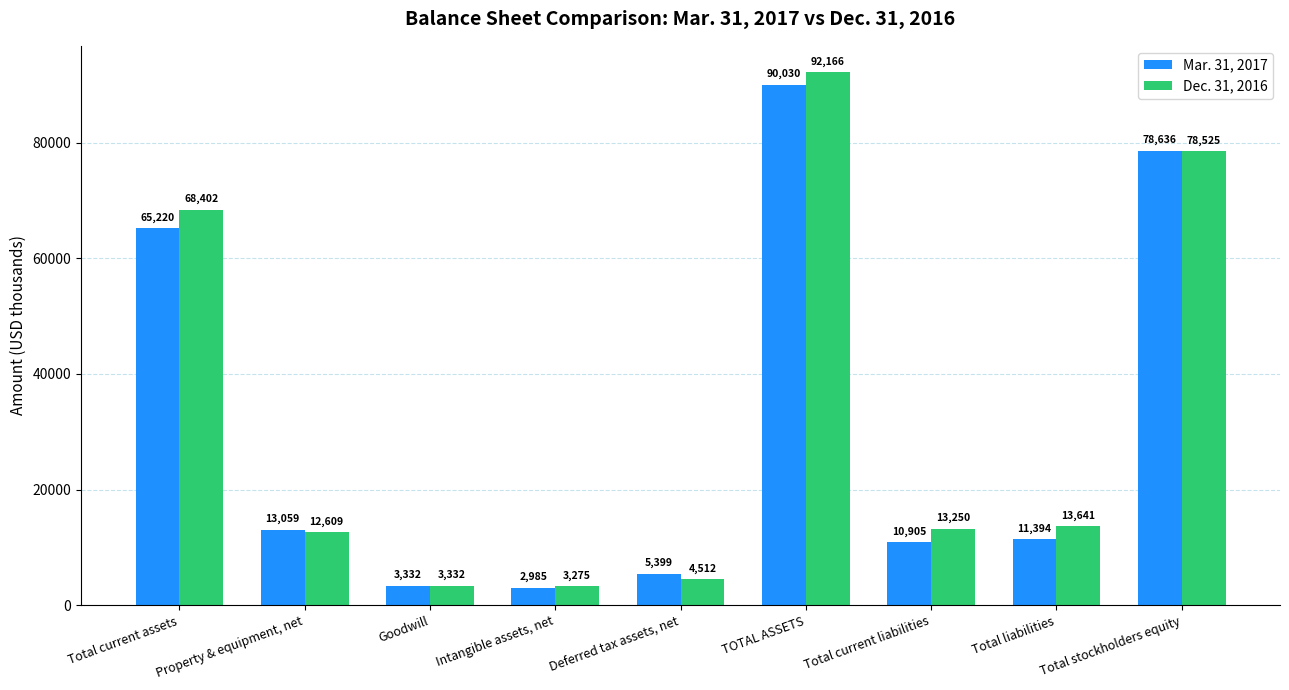

Which category has the highest value across all series?

TOTAL ASSETS